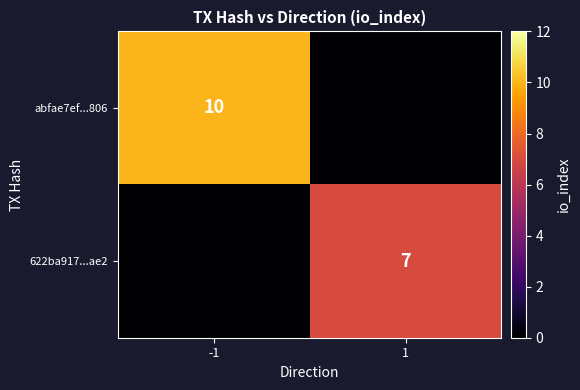

Is it true that 622ba917...ae2 equals 3 at 1?

False